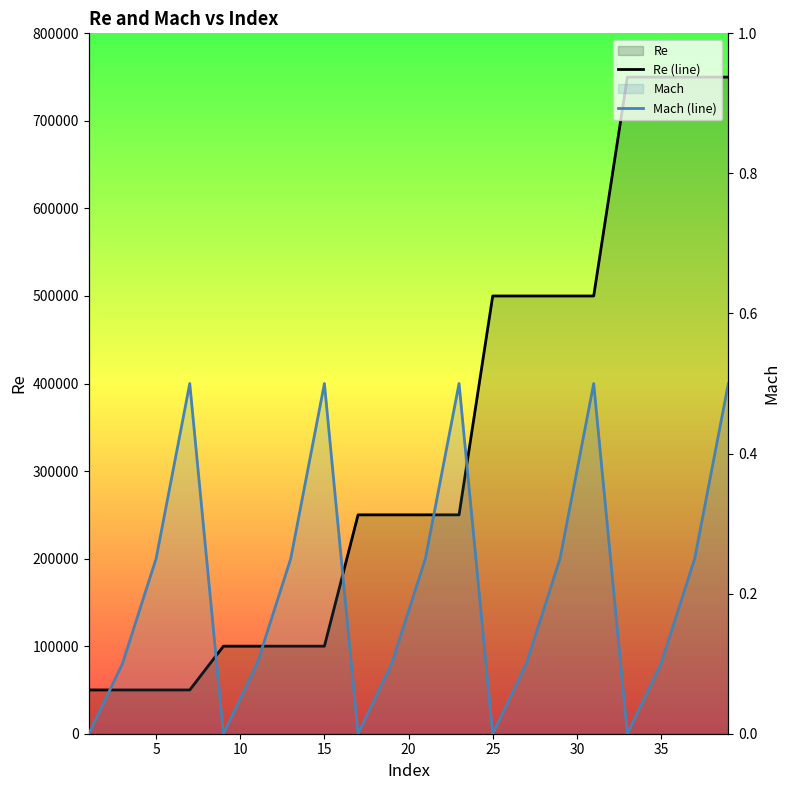

What is the sum of all Re (line) values?

6600000.0